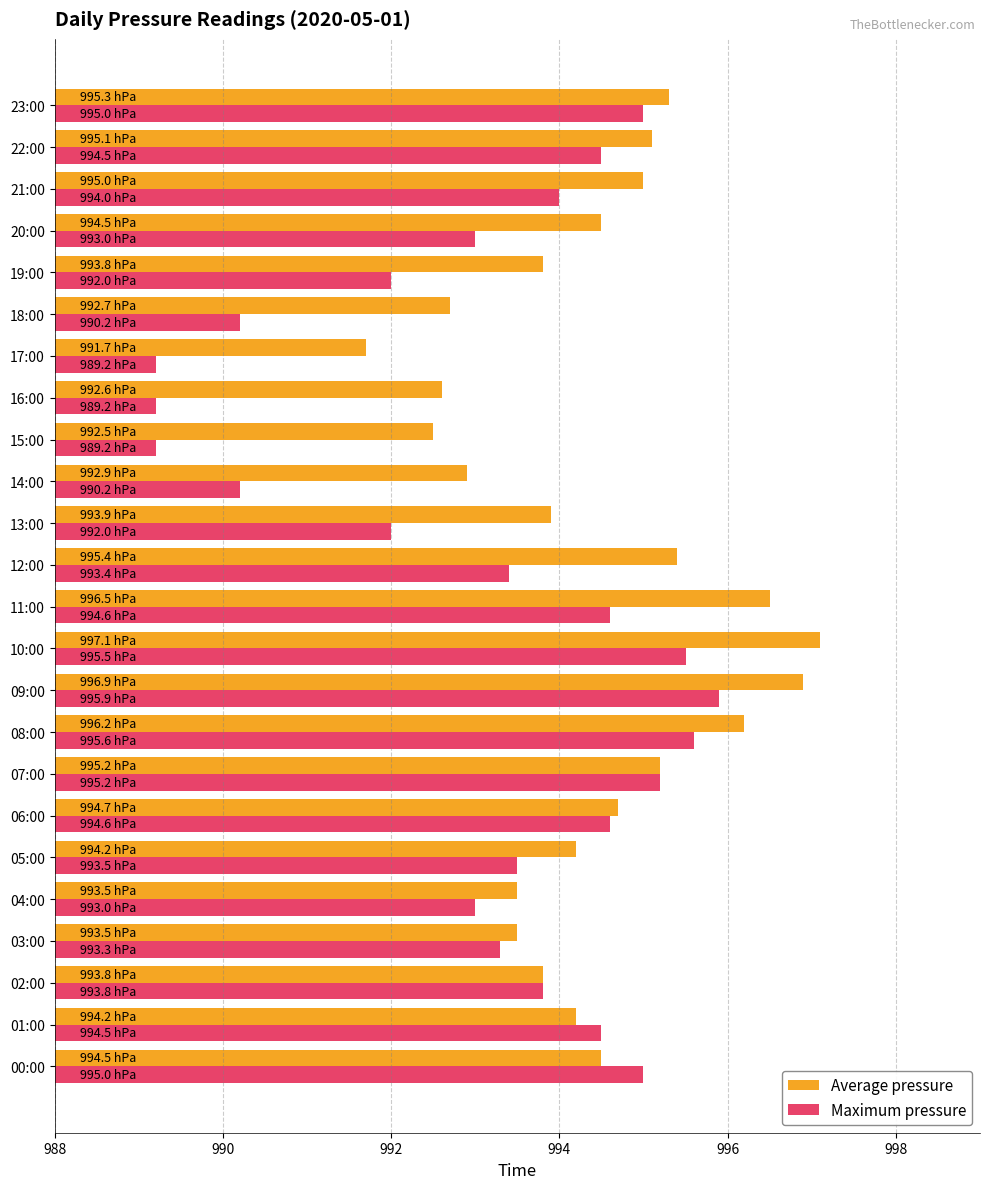

What is the spread (max minus min) of values at 10:00?

1.6